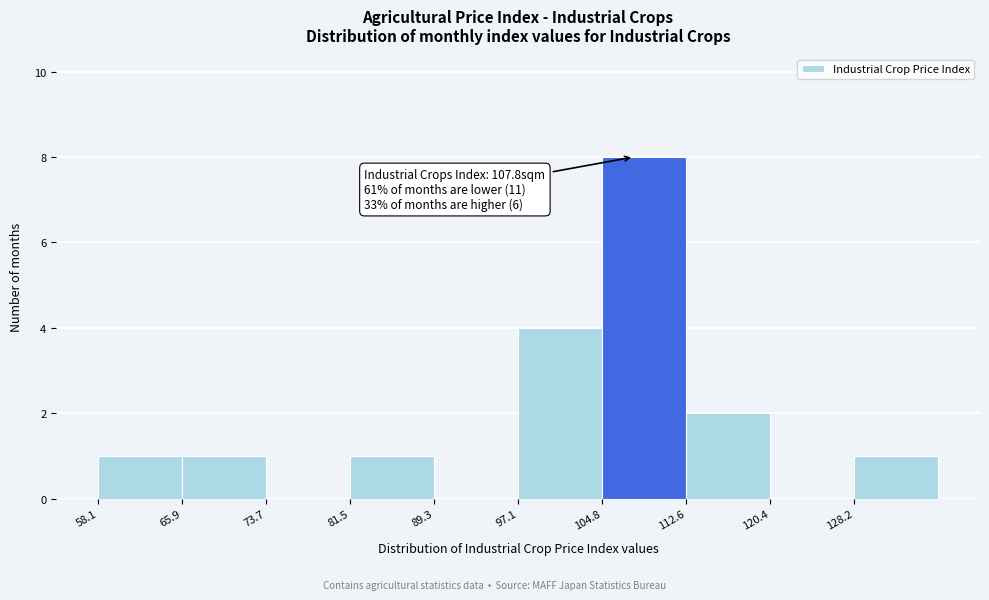

Over which range of the x-axis is the bar tallest?

105 to 113